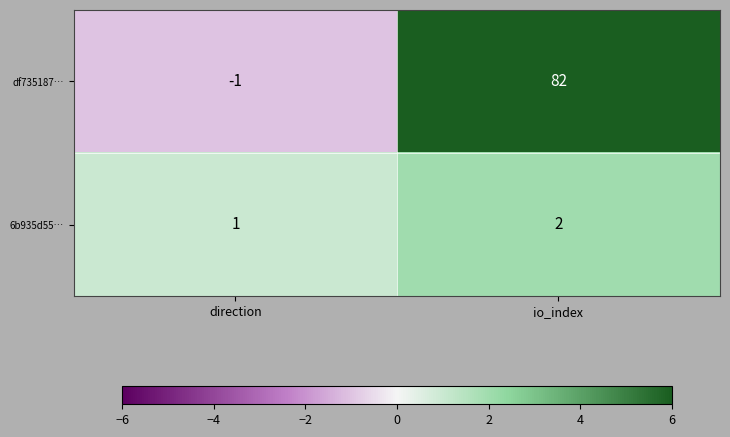

Reading left to right, transcribe all the data shown in this chart.

df735187…: direction=-1	io_index=82
6b935d55…: direction=1	io_index=2